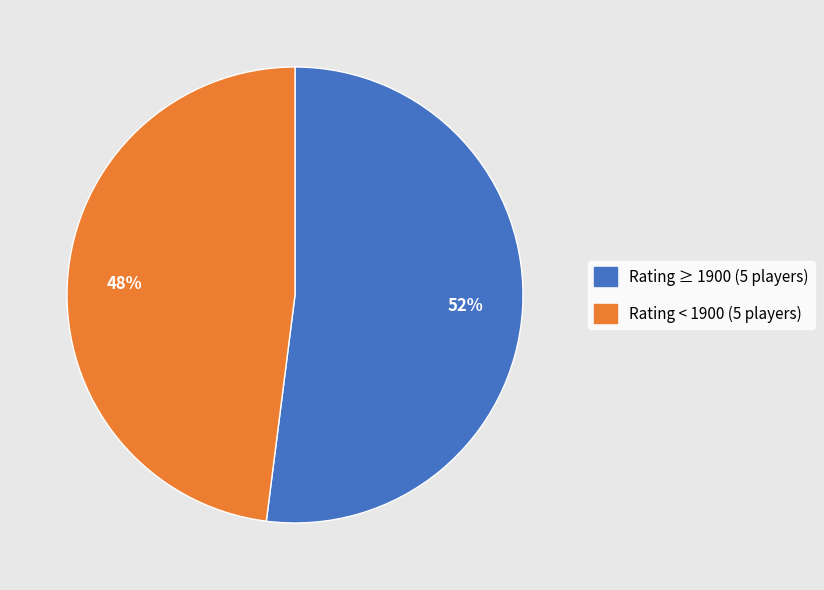

To the nearest percent, what is the average slice percentage?

50%